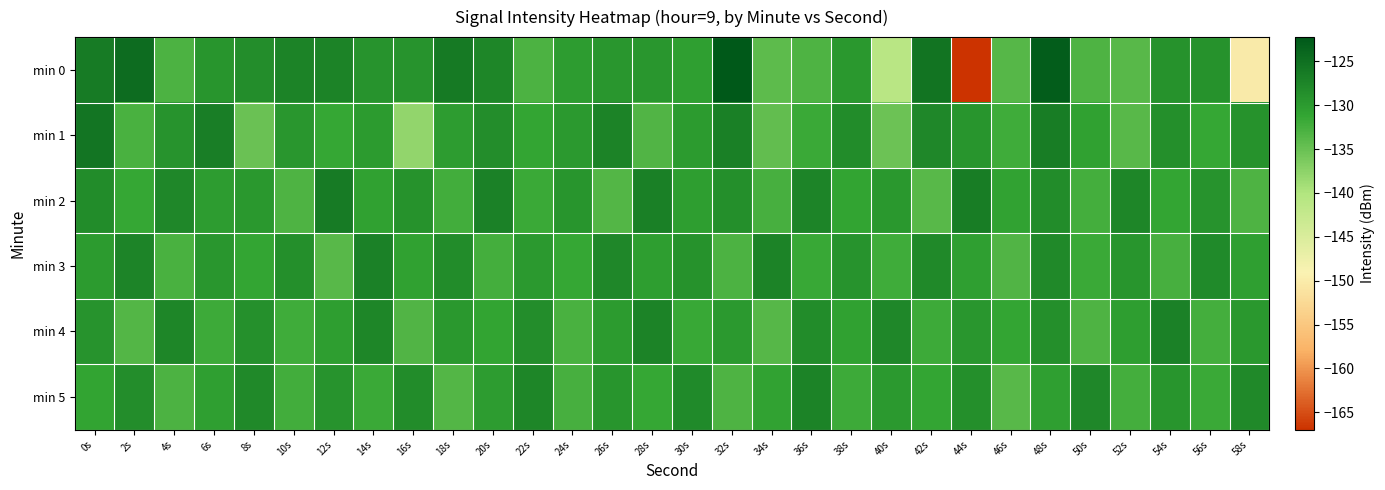

Reading left to right, what are all the values shown in this chart?

min 0: 0s=-126.3	2s=-124.6	4s=-133.1	6s=-129.3	8s=-128.4	10s=-127.2	12s=-127.2	14s=-129.2	16s=-129.1	18s=-126.2	20s=-127.5	22s=-133.0	24s=-130.2	26s=-129.6	28s=-129.5	30s=-130.5	32s=-122.3	34s=-134.1	36s=-133.1	38s=-129.6	40s=-141.0	42s=-125.4	44s=-167.0	46s=-133.8	48s=-122.9	50s=-133.2	52s=-133.9	54s=-128.9	56s=-129.0	58s=-150.2
min 1: 0s=-125.7	2s=-132.9	4s=-129.1	6s=-126.7	8s=-135.1	10s=-129.6	12s=-131.3	14s=-129.9	16s=-137.9	18s=-130.2	20s=-128.5	22s=-131.2	24s=-129.8	26s=-127.3	28s=-133.4	30s=-130.1	32s=-126.9	34s=-134.5	36s=-131.7	38s=-128.3	40s=-135.2	42s=-127.8	44s=-129.4	46s=-132.1	48s=-126.6	50s=-130.8	52s=-133.9	54s=-128.7	56s=-131.5	58s=-129.0
min 2: 0s=-128.3	2s=-131.5	4s=-127.8	6s=-130.2	8s=-129.6	10s=-133.1	12s=-126.4	14s=-130.8	16s=-128.9	18s=-132.3	20s=-127.1	22s=-131.7	24s=-129.3	26s=-133.5	28s=-126.8	30s=-130.4	32s=-128.6	34s=-132.7	36s=-127.4	38s=-131.0	40s=-129.7	42s=-133.8	44s=-126.5	46s=-130.9	48s=-128.2	50s=-132.4	52s=-127.6	54s=-131.3	56s=-129.1	58s=-133.2
min 3: 0s=-130.1	2s=-127.4	4s=-132.8	6s=-129.5	8s=-131.2	10s=-128.6	12s=-133.9	14s=-127.0	16s=-130.7	18s=-128.3	20s=-132.5	22s=-129.8	24s=-131.4	26s=-127.7	28s=-130.3	30s=-128.9	32s=-133.0	34s=-127.2	36s=-131.6	38s=-129.2	40s=-132.1	42s=-128.0	44s=-130.5	46s=-133.3	48s=-127.9	50s=-131.8	52s=-129.4	54s=-132.6	56s=-128.1	58s=-130.6
min 4: 0s=-129.2	2s=-133.6	4s=-127.5	6s=-131.9	8s=-128.8	10s=-132.2	12s=-130.3	14s=-127.6	16s=-133.4	18s=-129.7	20s=-131.1	22s=-128.4	24s=-132.8	26s=-130.0	28s=-127.3	30s=-131.6	32s=-129.9	34s=-133.7	36s=-128.2	38s=-130.8	40s=-127.8	42s=-132.0	44s=-129.5	46s=-131.3	48s=-128.7	50s=-133.1	52s=-130.4	54s=-127.1	56s=-132.5	58s=-129.6
min 5: 0s=-131.0	2s=-128.5	4s=-133.0	6s=-130.6	8s=-127.9	10s=-132.3	12s=-129.1	14s=-131.8	16s=-128.3	18s=-133.5	20s=-130.2	22s=-127.6	24s=-132.7	26s=-129.4	28s=-131.5	30s=-128.1	32s=-133.2	34s=-130.9	36s=-127.3	38s=-132.0	40s=-129.8	42s=-131.2	44s=-128.6	46s=-133.8	48s=-130.5	50s=-127.7	52s=-132.4	54s=-129.3	56s=-131.7	58s=-128.0